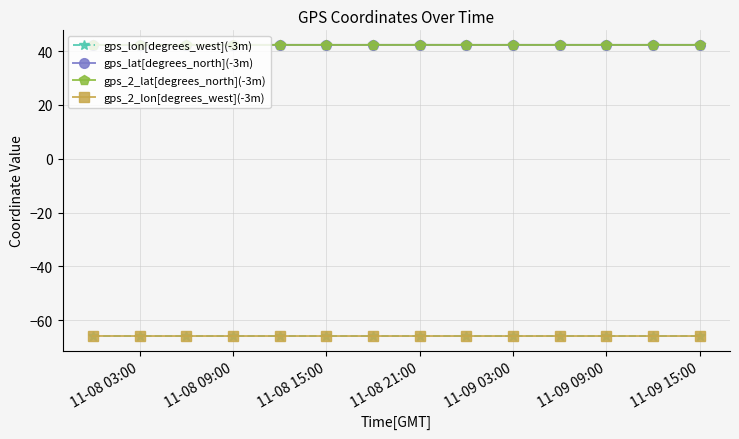

What is the maximum value for gps_lat[degrees_north](-3m)?

42.3